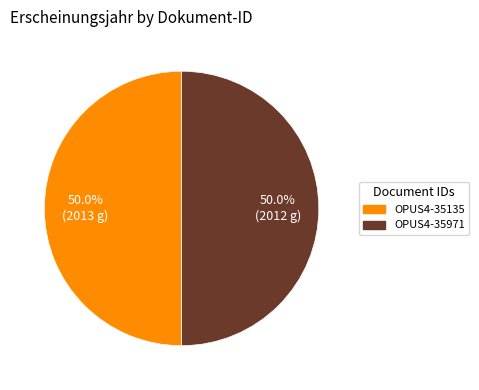

Count the number of slices in the pie.

2